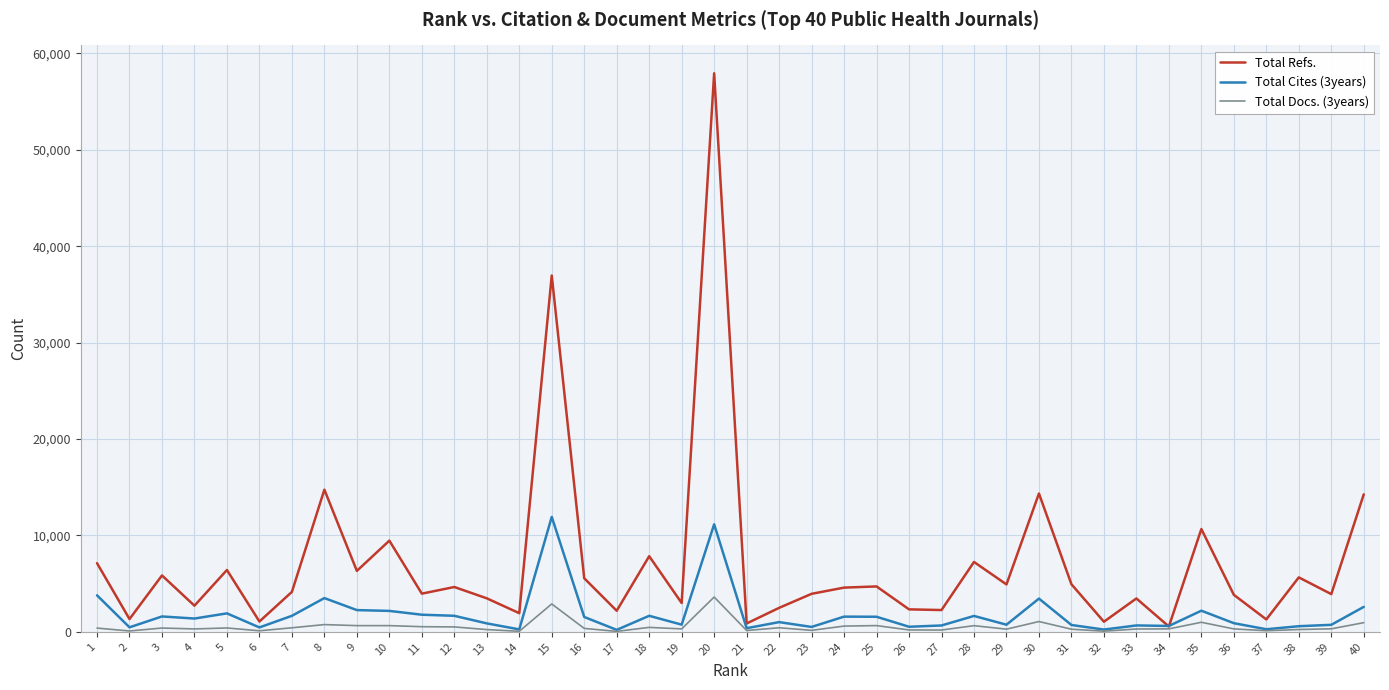

What is the greatest value displayed?

57942